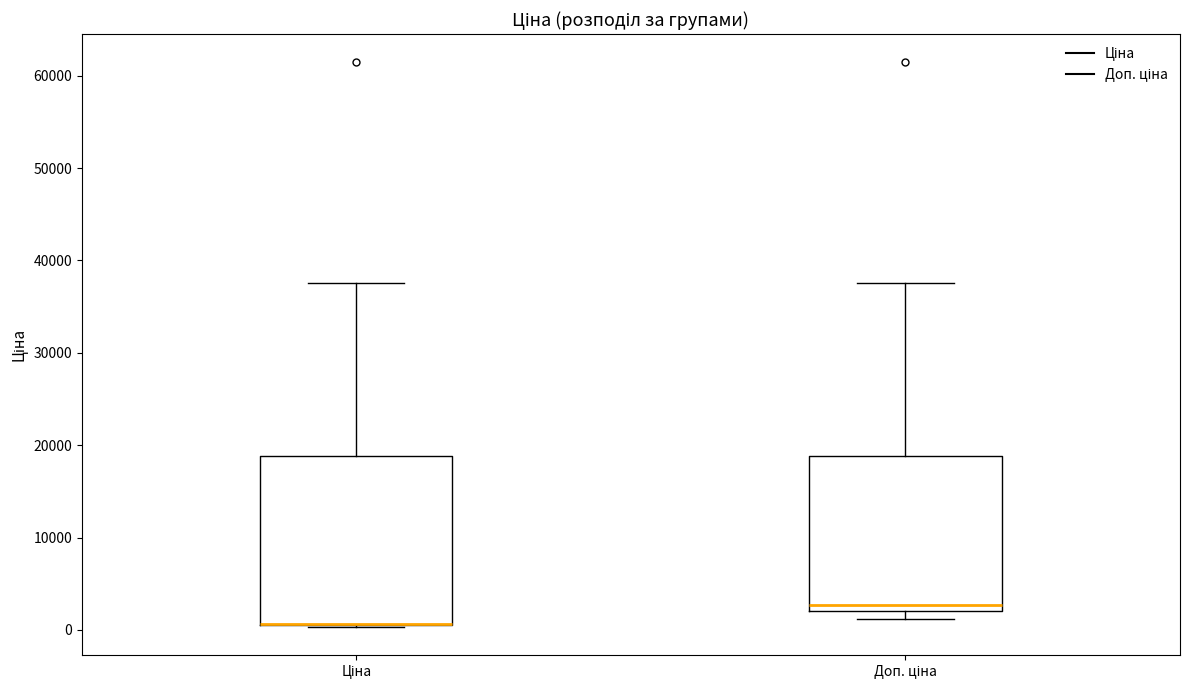

Reading left to right, read every box against the y-axis: the position of its median line, the range the box covers, and the ends of its whiskers. The values are not printed on the chart, so give them approximately, as read against the axis.

Ціна: median 1000 (drawn on the box's lower edge), box 1000 to 19000, whiskers 0 to 38000
Доп. ціна: median 3000, box 2000 to 19000, whiskers 1000 to 38000